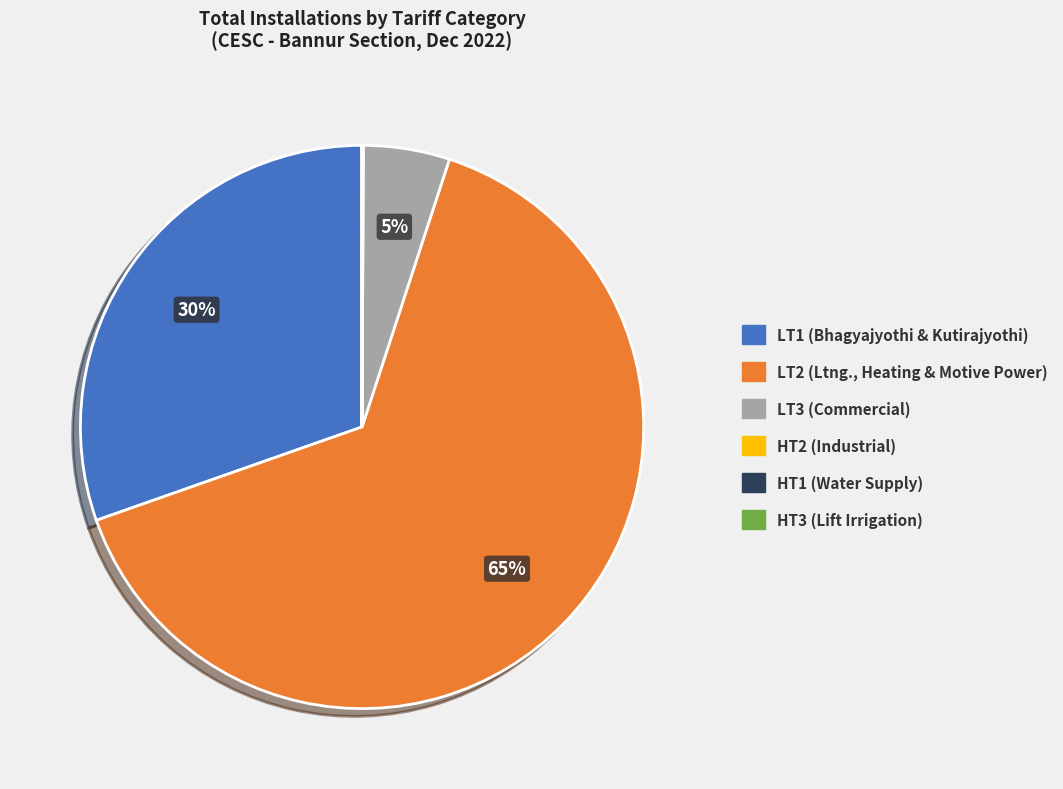

What percentage is the LT2 (Ltng., Heating & Motive Power) slice, to the nearest percent?

65%